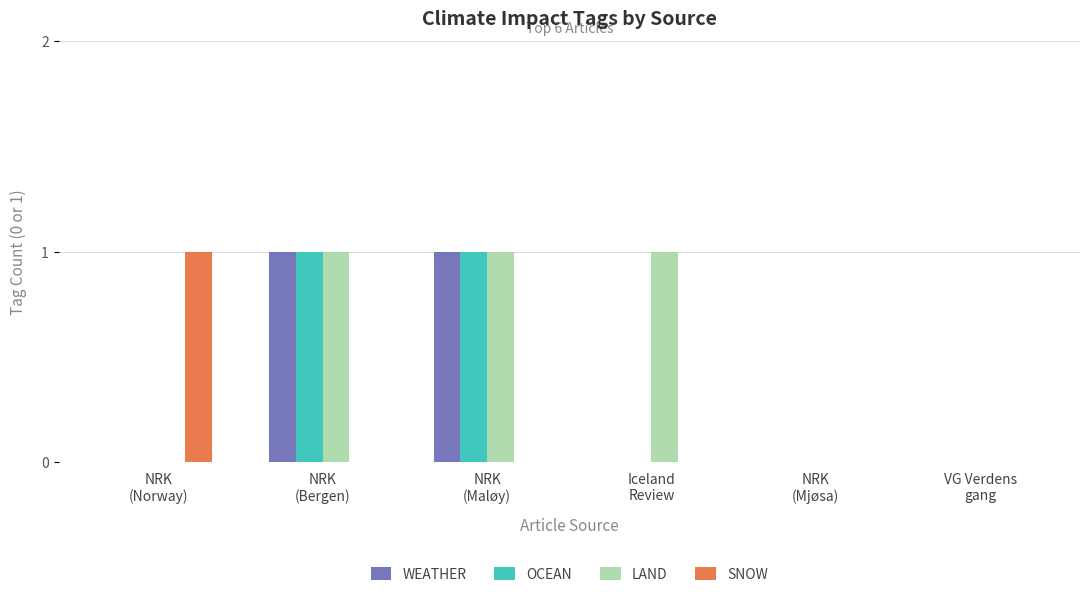

The SNOW series shows 0 at NRK
(Bergen). True or false?

True